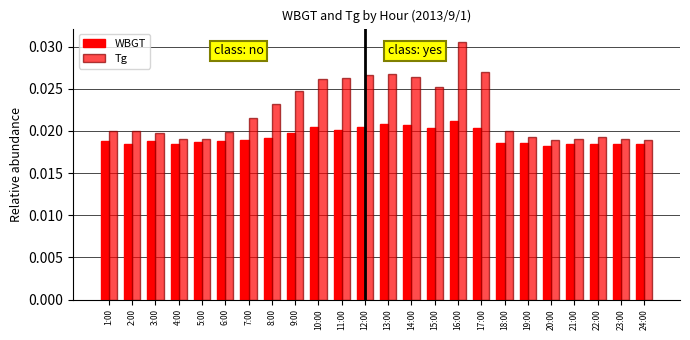

Does the chart contain stacked bars?

No